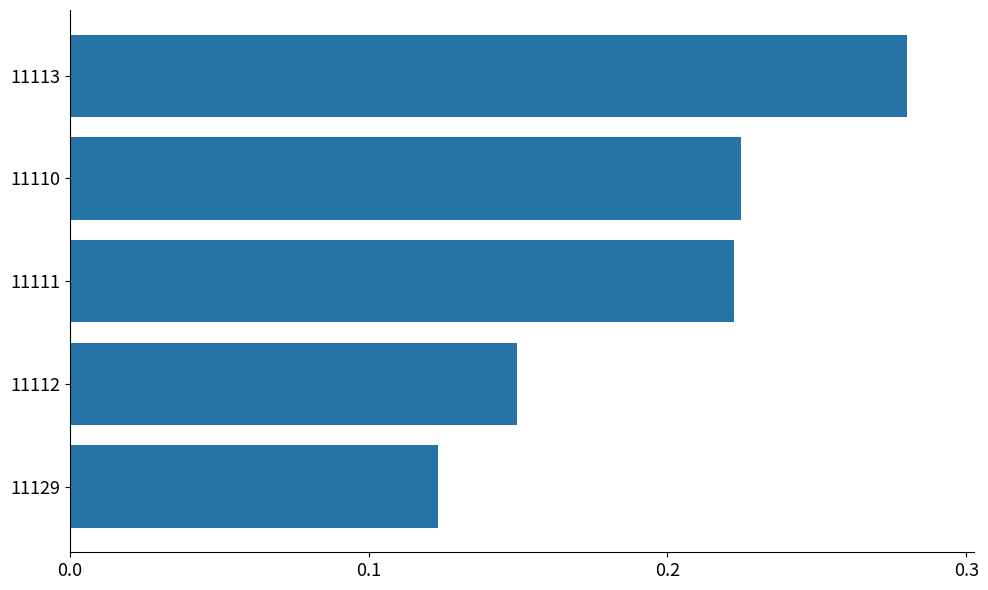

Which has a higher value, 11111 or 11129?

11111